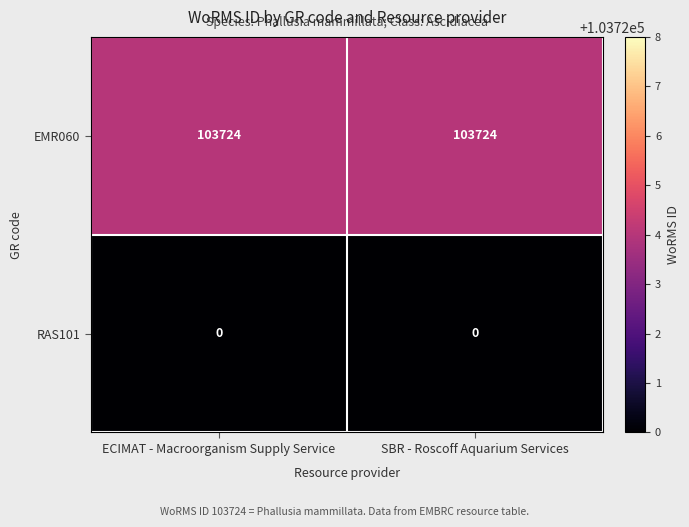

How many series are shown in this chart?

2